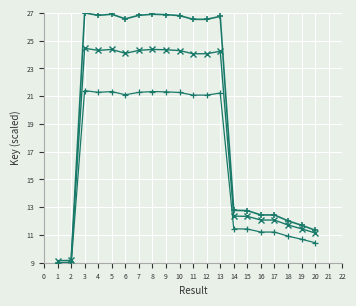

What is the value of the Key (primary) point at the 3rd from the left?

27.0